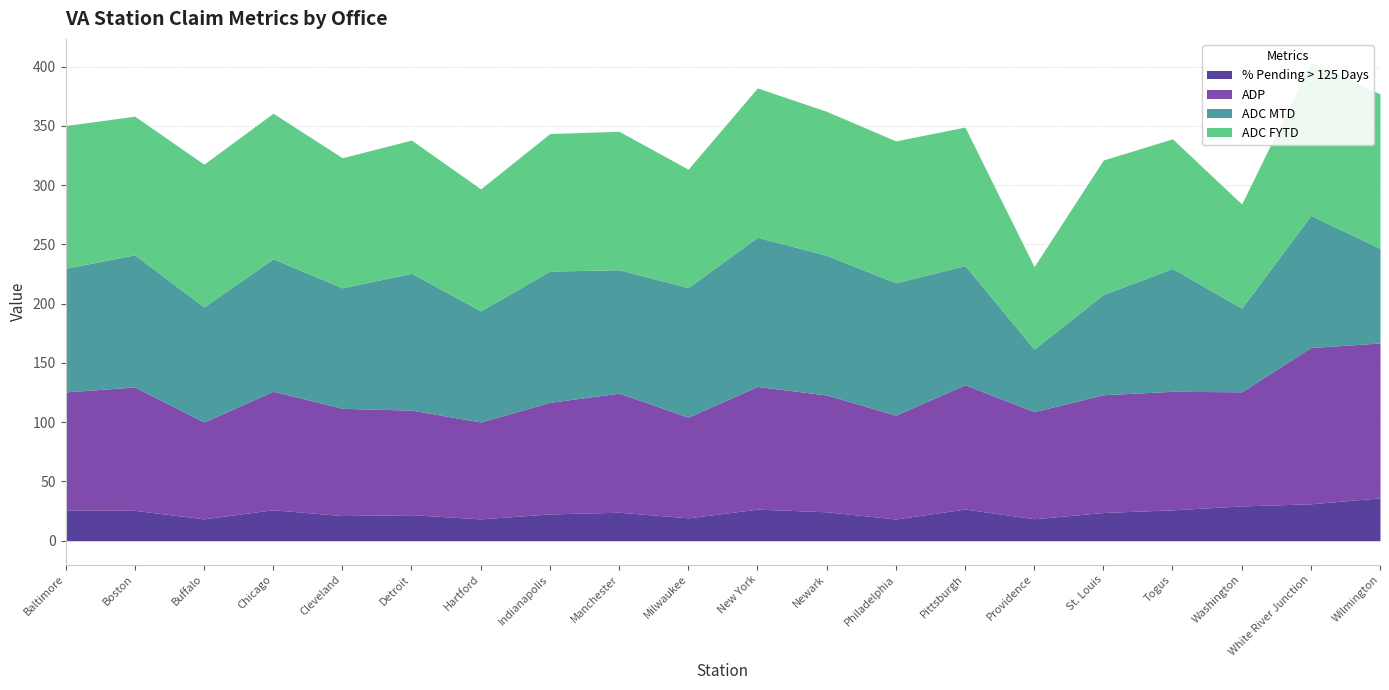

What is the value of the ADP point at the 9th from the left?

100.5